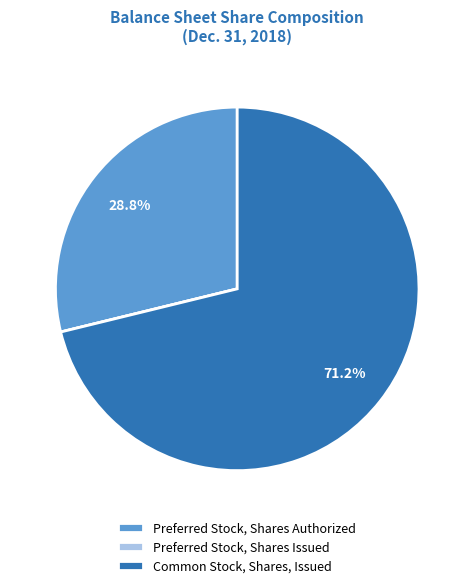

Which category has the biggest portion of the pie?

Common Stock, Shares, Issued